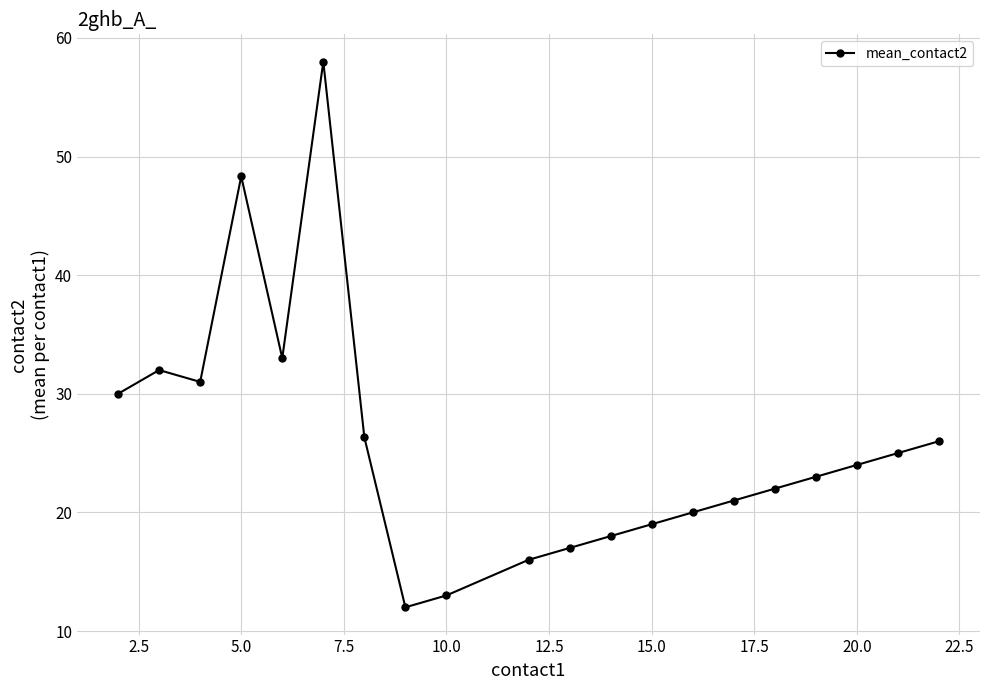

What is the minimum value shown in the chart?

12.0